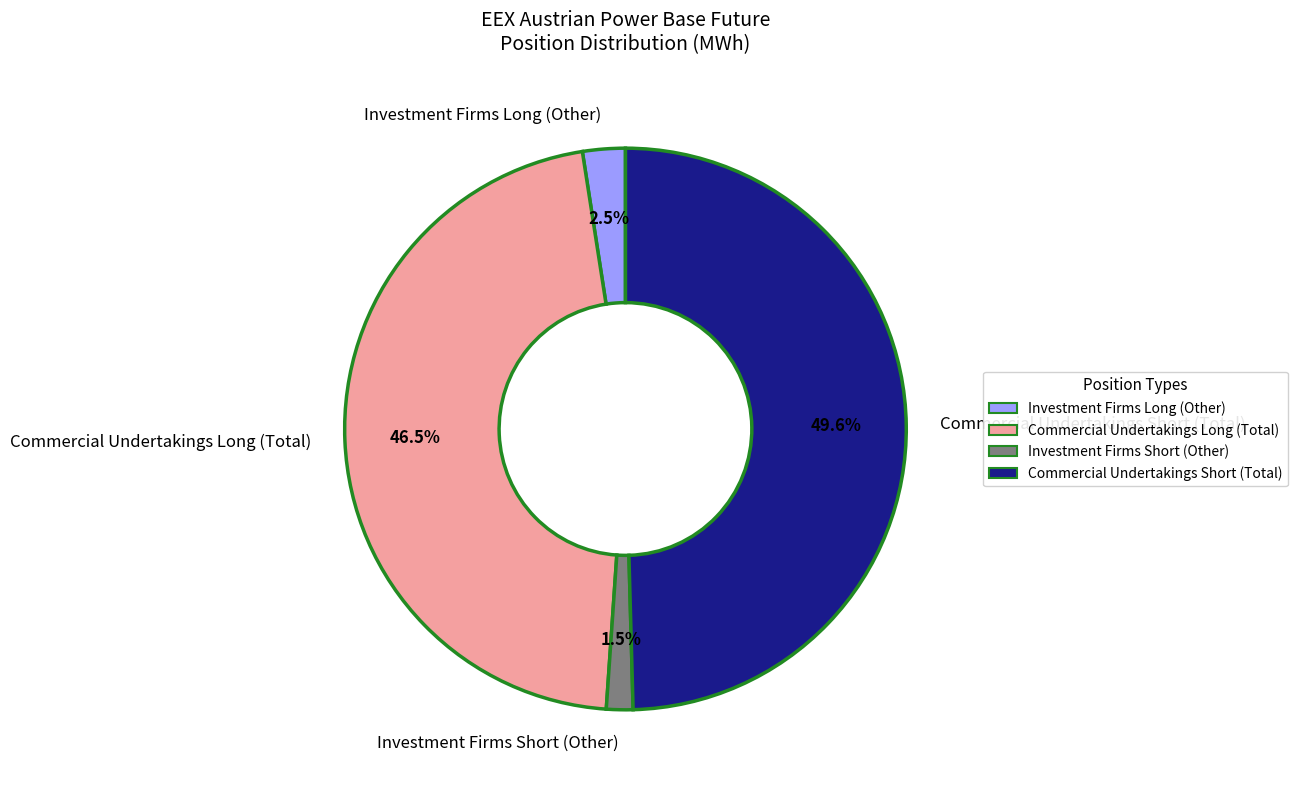

What percentage is NOT represented by Investment Firms Short (Other)?

98.5%